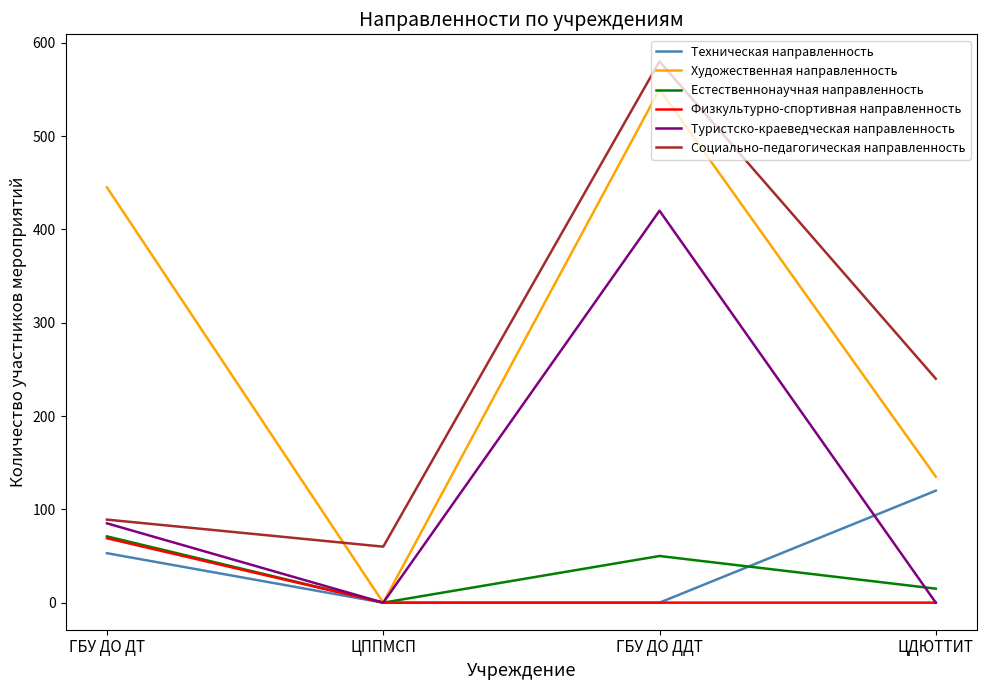

True or false: Социально-педагогическая направленность and Техническая направленность intersect in this chart.

False